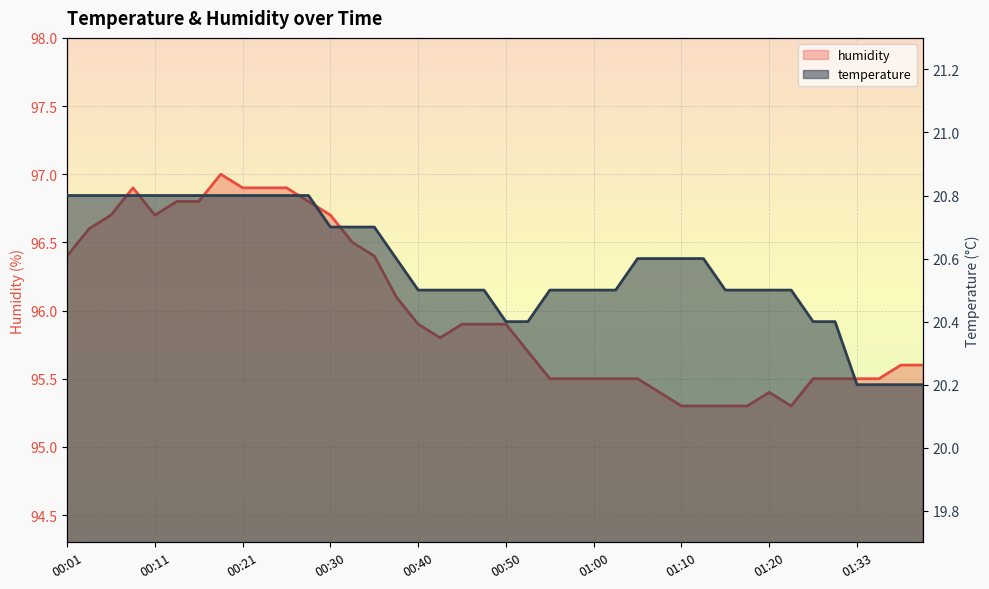

Which category has the lowest value in the humidity series?

01:10